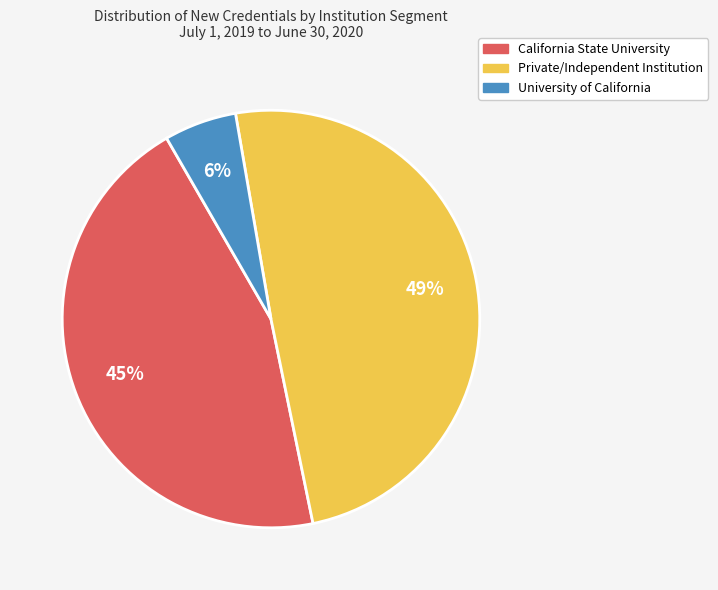

Is it true that University of California is 40% of the pie?

False